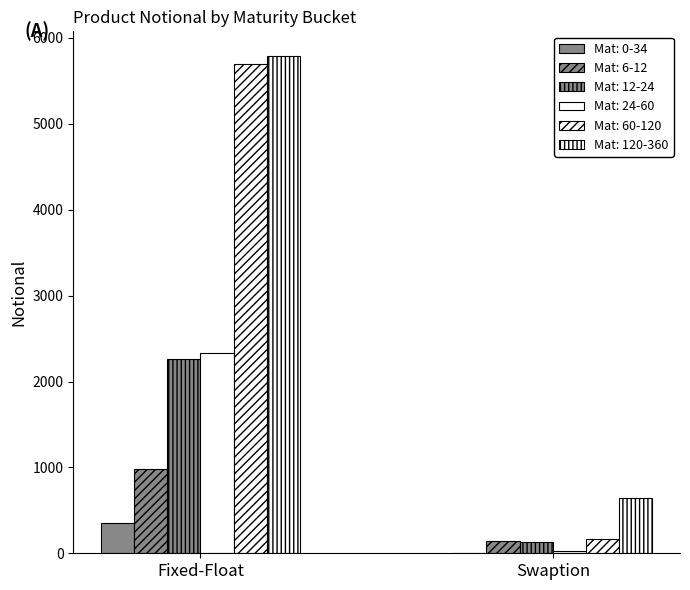

What are all the series names shown in the legend?

0-34, 6-12, 12-24, 24-60, 60-120, 120-360